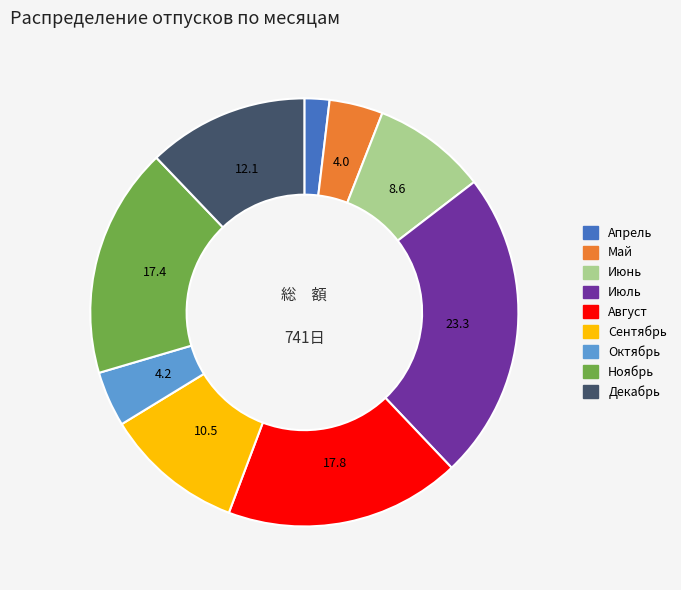

Approximately how many times larger is the value at Сентябрь compared to Декабрь?

0.9